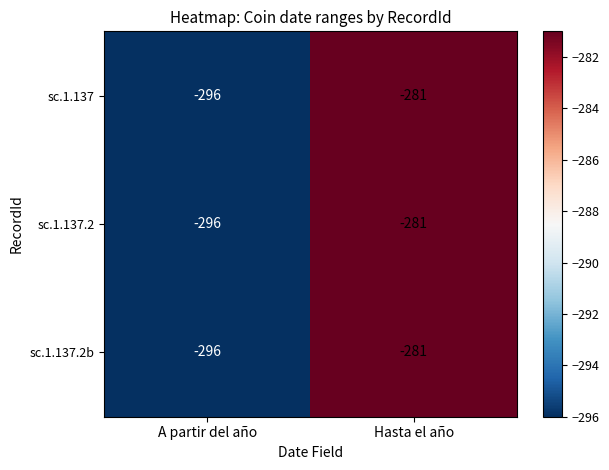

Reading left to right, what are all the values shown in this chart?

sc.1.137: A partir del año=-296	Hasta el año=-281
sc.1.137.2: A partir del año=-296	Hasta el año=-281
sc.1.137.2b: A partir del año=-296	Hasta el año=-281